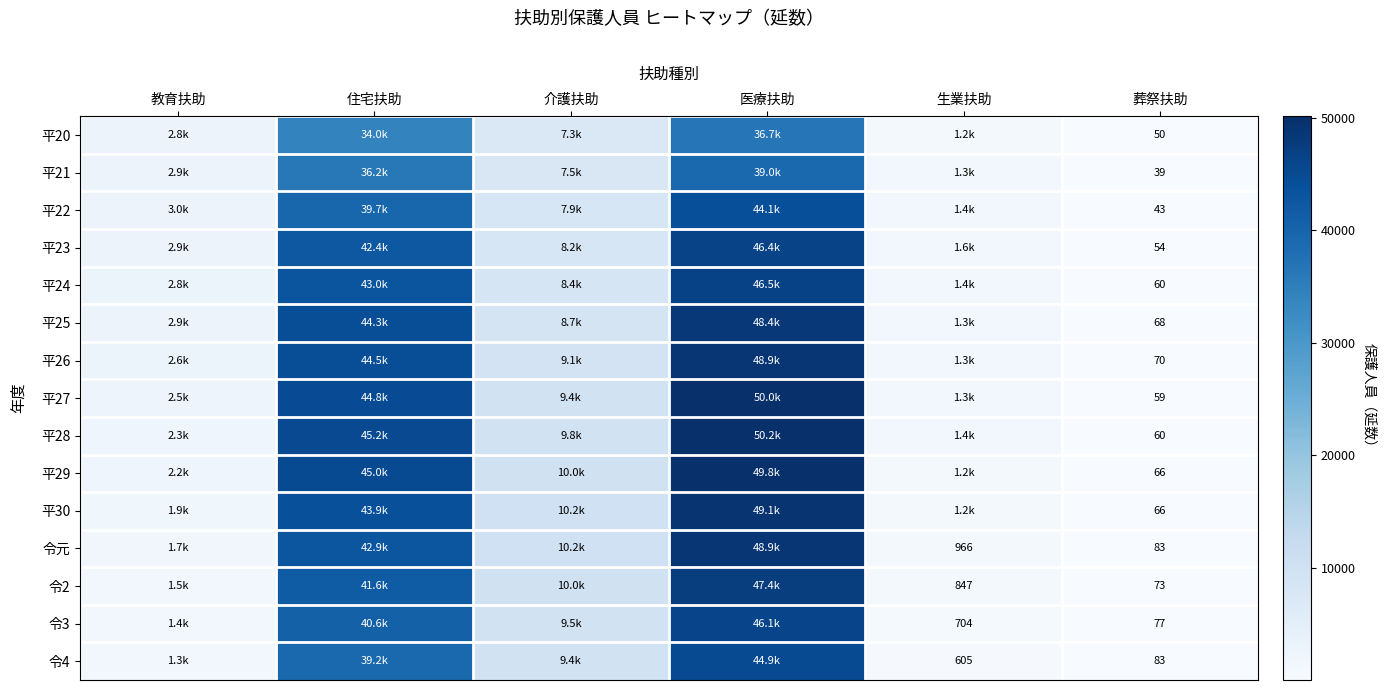

True or false: 令2 has a value of 276 at 生業扶助.

False